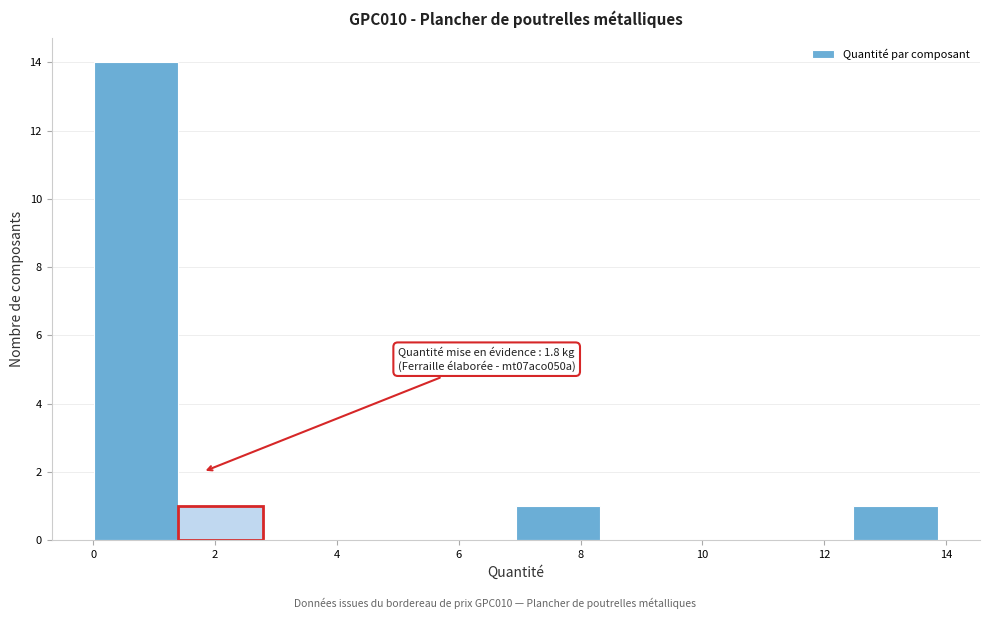

Which range on the x-axis has the tallest bar?

0.0 to 1.4